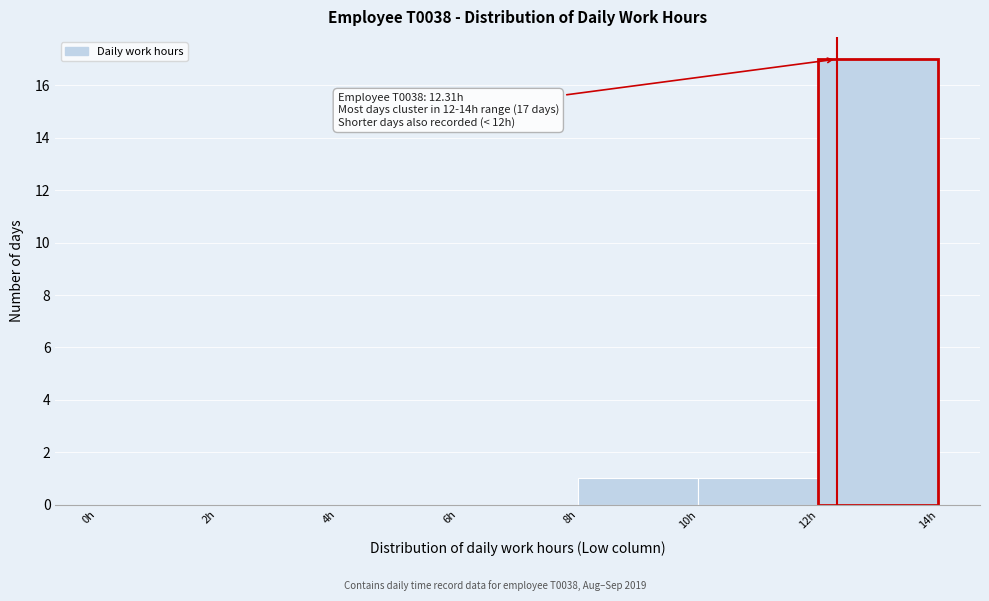

Which range on the x-axis has the tallest bar?

12 to 14